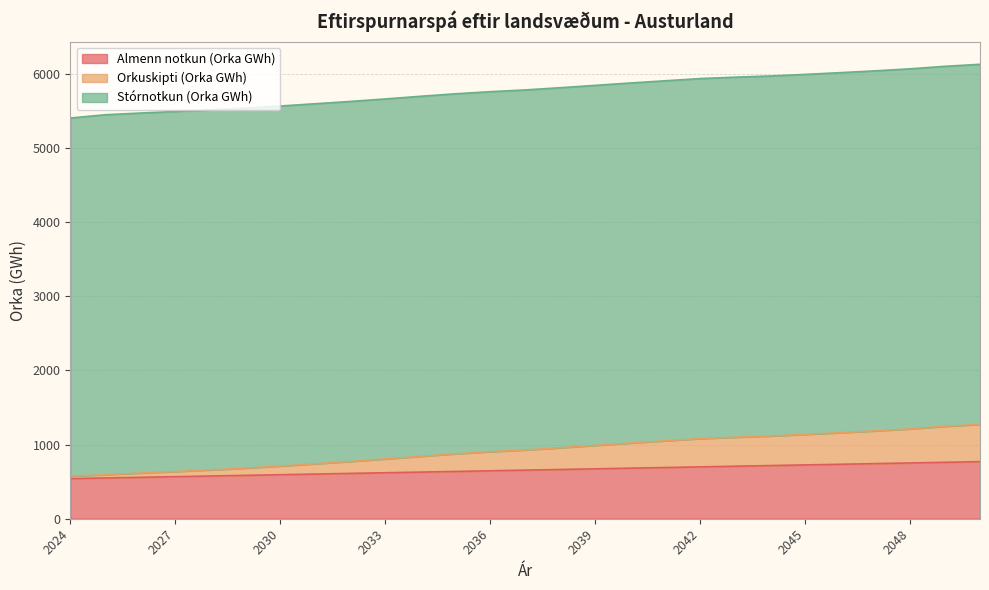

What is the minimum value for Almenn notkun (Orka GWh)?

540.6